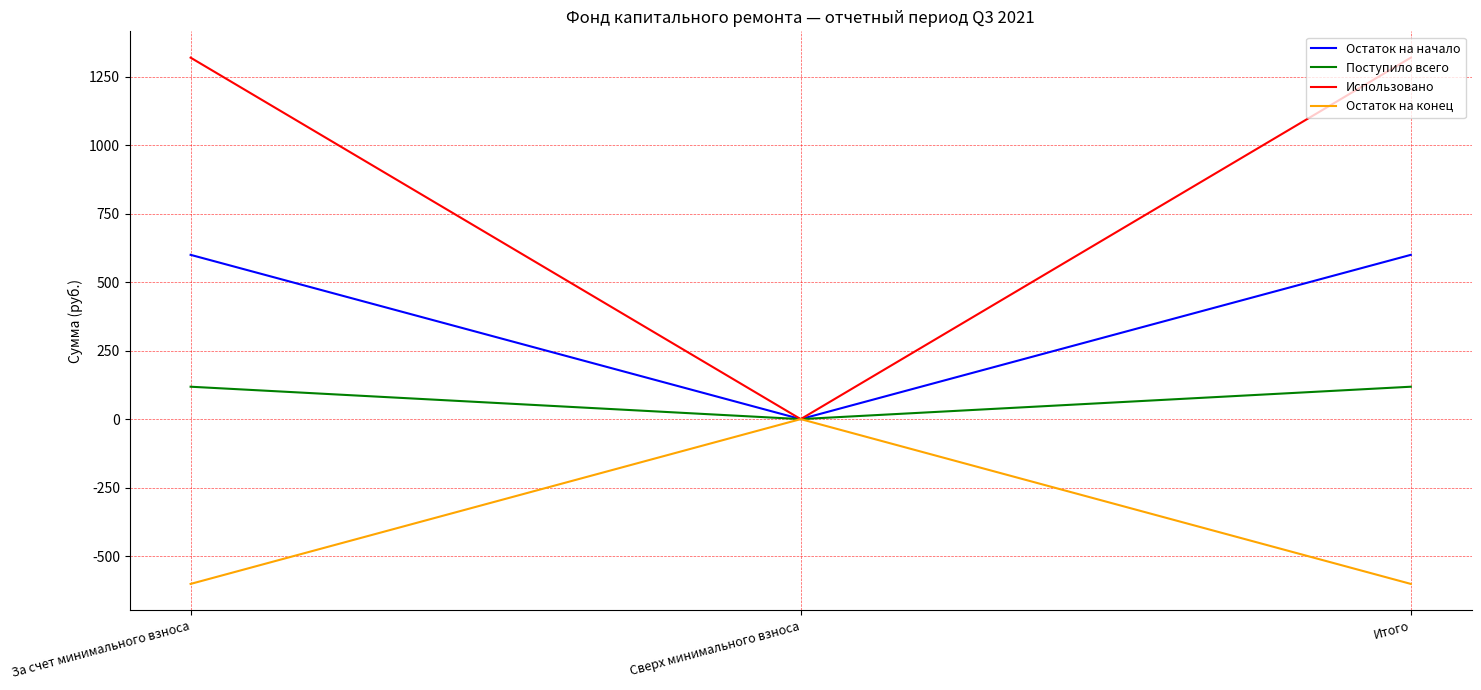

At За счет минимального взноса, list the series in order from smallest to largest.

Остаток на конец, Поступило всего, Остаток на начало, Использовано